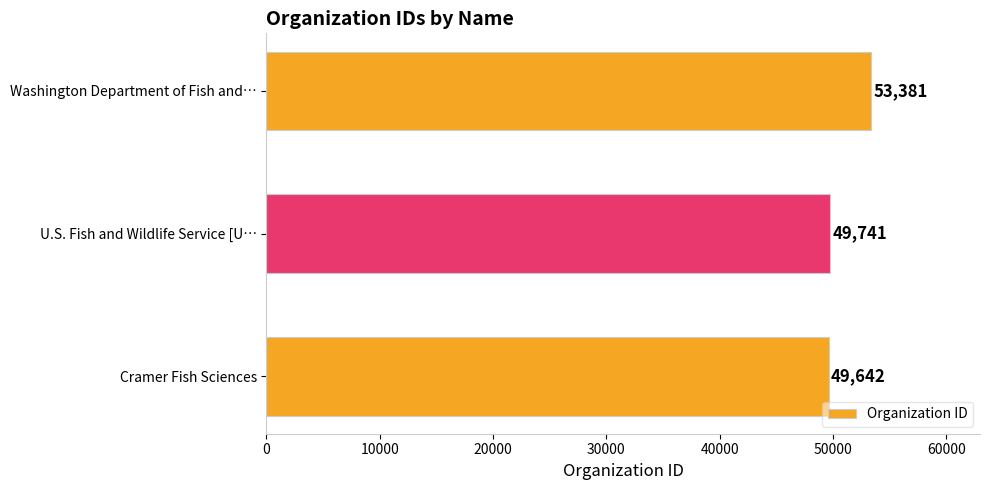

Count the number of data series in this chart.

1